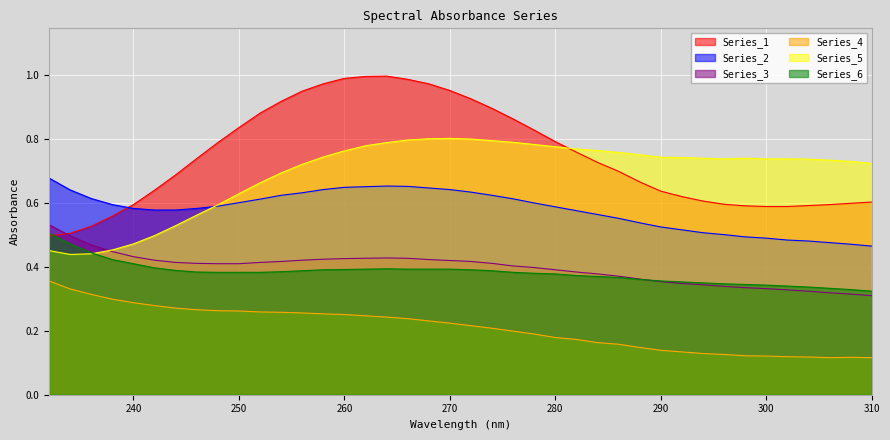

Reading left to right, list all the values displayed in this chart.

Series_1: 232=0.5	234=0.5	236=0.5	238=0.6	240=0.6	242=0.6	244=0.7	246=0.7	248=0.8	250=0.8	252=0.9	254=0.9	256=0.9	258=1.0	260=1.0	262=1.0	264=1.0	266=1.0	268=1.0	270=1.0	272=0.9	274=0.9	276=0.9	278=0.8	280=0.8	282=0.8	284=0.7	286=0.7	288=0.7	290=0.6	292=0.6	294=0.6	296=0.6	298=0.6	300=0.6	302=0.6	304=0.6	306=0.6	308=0.6	310=0.6
Series_2: 232=0.7	234=0.6	236=0.6	238=0.6	240=0.6	242=0.6	244=0.6	246=0.6	248=0.6	250=0.6	252=0.6	254=0.6	256=0.6	258=0.6	260=0.6	262=0.7	264=0.7	266=0.7	268=0.6	270=0.6	272=0.6	274=0.6	276=0.6	278=0.6	280=0.6	282=0.6	284=0.6	286=0.6	288=0.5	290=0.5	292=0.5	294=0.5	296=0.5	298=0.5	300=0.5	302=0.5	304=0.5	306=0.5	308=0.5	310=0.5
Series_3: 232=0.5	234=0.5	236=0.5	238=0.4	240=0.4	242=0.4	244=0.4	246=0.4	248=0.4	250=0.4	252=0.4	254=0.4	256=0.4	258=0.4	260=0.4	262=0.4	264=0.4	266=0.4	268=0.4	270=0.4	272=0.4	274=0.4	276=0.4	278=0.4	280=0.4	282=0.4	284=0.4	286=0.4	288=0.4	290=0.4	292=0.3	294=0.3	296=0.3	298=0.3	300=0.3	302=0.3	304=0.3	306=0.3	308=0.3	310=0.3
Series_4: 232=0.4	234=0.3	236=0.3	238=0.3	240=0.3	242=0.3	244=0.3	246=0.3	248=0.3	250=0.3	252=0.3	254=0.3	256=0.3	258=0.3	260=0.3	262=0.2	264=0.2	266=0.2	268=0.2	270=0.2	272=0.2	274=0.2	276=0.2	278=0.2	280=0.2	282=0.2	284=0.2	286=0.2	288=0.1	290=0.1	292=0.1	294=0.1	296=0.1	298=0.1	300=0.1	302=0.1	304=0.1	306=0.1	308=0.1	310=0.1
Series_5: 232=0.5	234=0.4	236=0.4	238=0.5	240=0.5	242=0.5	244=0.5	246=0.6	248=0.6	250=0.6	252=0.7	254=0.7	256=0.7	258=0.7	260=0.8	262=0.8	264=0.8	266=0.8	268=0.8	270=0.8	272=0.8	274=0.8	276=0.8	278=0.8	280=0.8	282=0.8	284=0.8	286=0.8	288=0.8	290=0.7	292=0.7	294=0.7	296=0.7	298=0.7	300=0.7	302=0.7	304=0.7	306=0.7	308=0.7	310=0.7
Series_6: 232=0.5	234=0.5	236=0.4	238=0.4	240=0.4	242=0.4	244=0.4	246=0.4	248=0.4	250=0.4	252=0.4	254=0.4	256=0.4	258=0.4	260=0.4	262=0.4	264=0.4	266=0.4	268=0.4	270=0.4	272=0.4	274=0.4	276=0.4	278=0.4	280=0.4	282=0.4	284=0.4	286=0.4	288=0.4	290=0.4	292=0.4	294=0.3	296=0.3	298=0.3	300=0.3	302=0.3	304=0.3	306=0.3	308=0.3	310=0.3